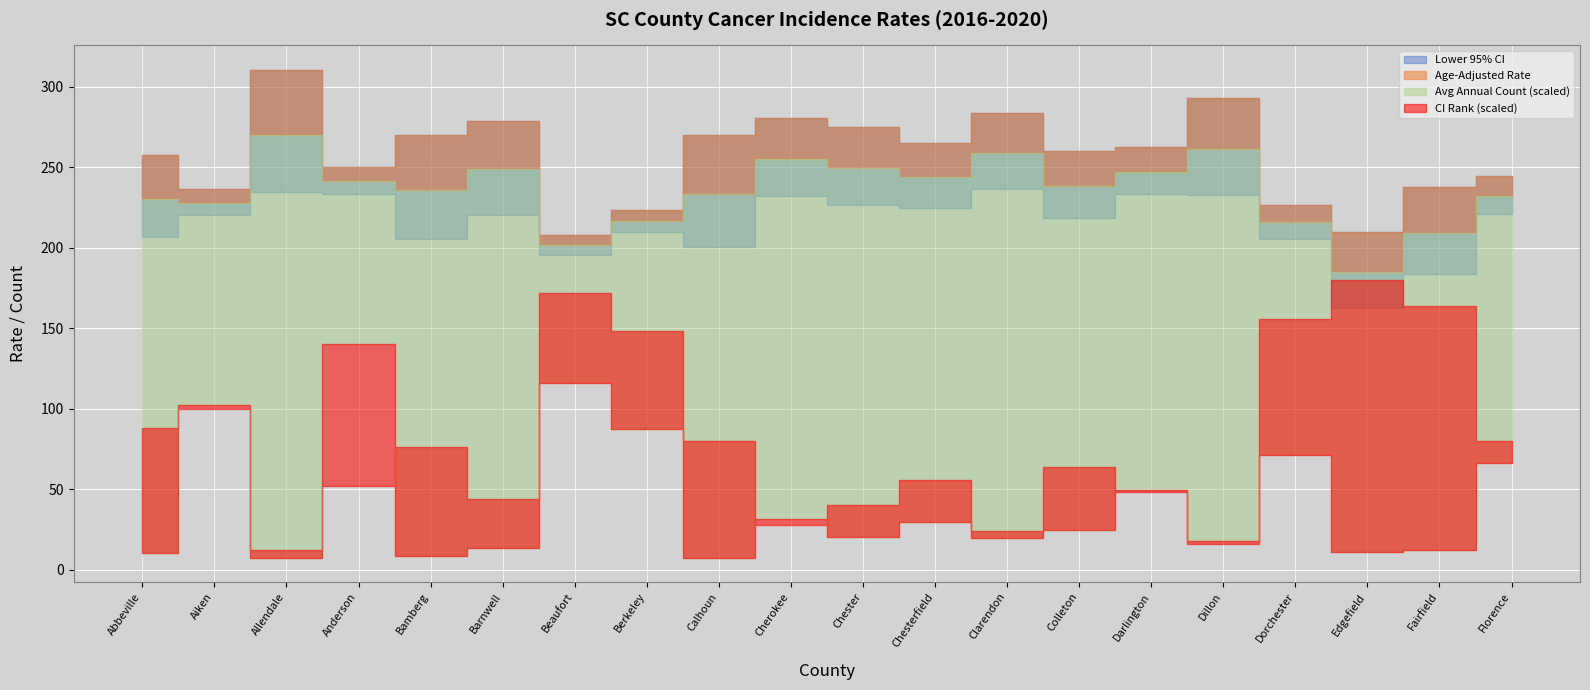

What position from the right is Darlington?

6